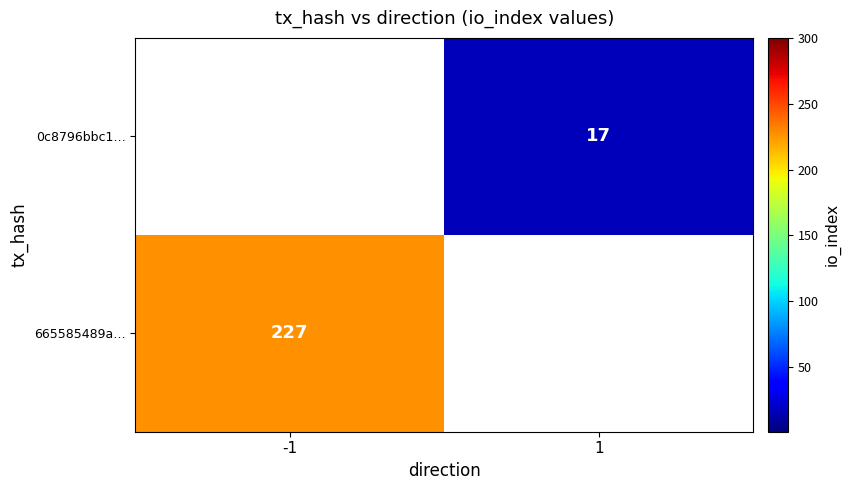

Is it true that 665585489a… equals 227 at -1?

True